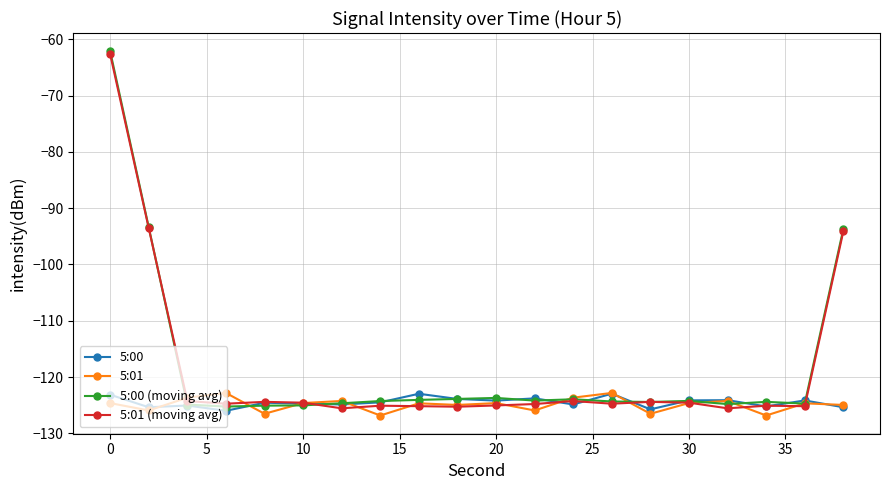

What is the value of the 5:00 point at the 2nd from the left?

-125.4